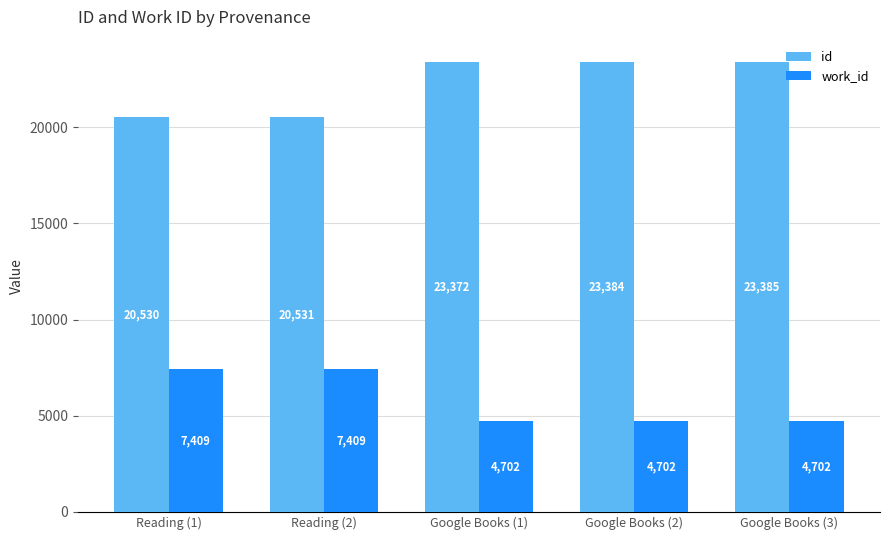

What is the label of the 3rd bar from the left?

Google Books (1)